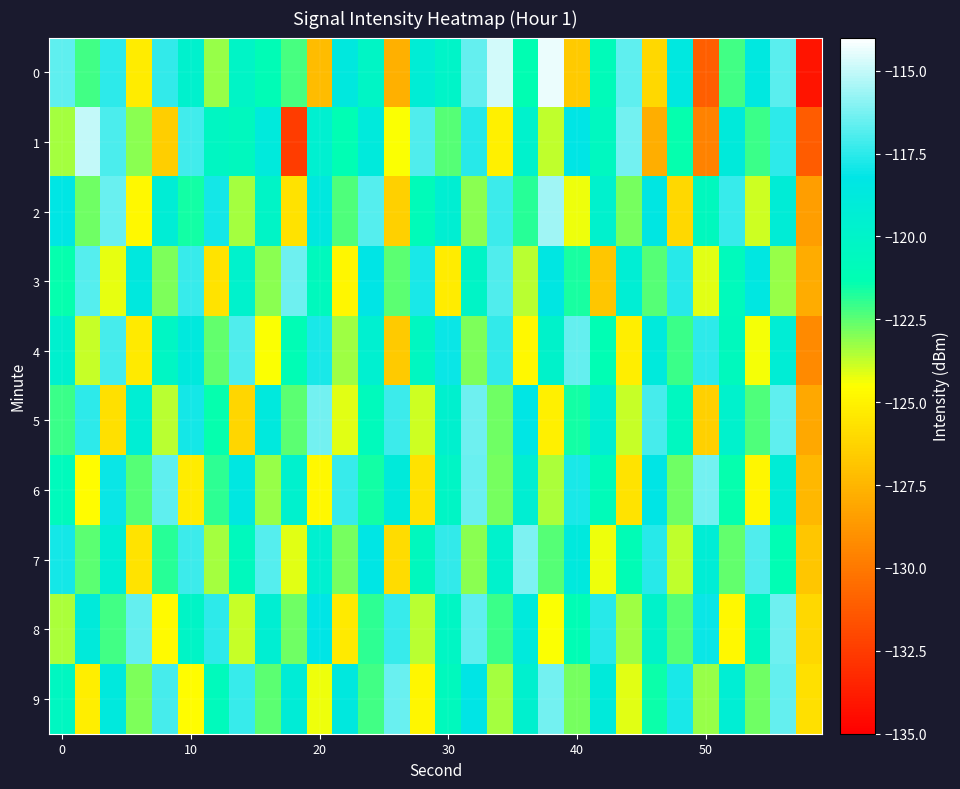

What is the minimum value shown in the chart?

-134.1